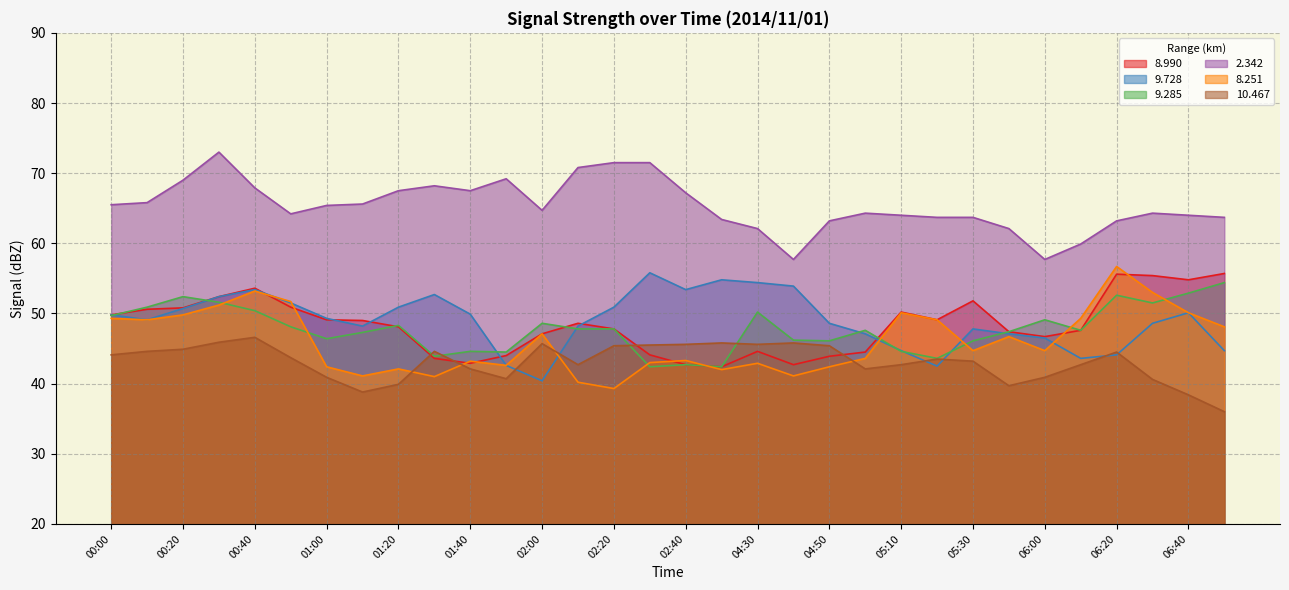

At how many categories does at least one series exceed 49?

32